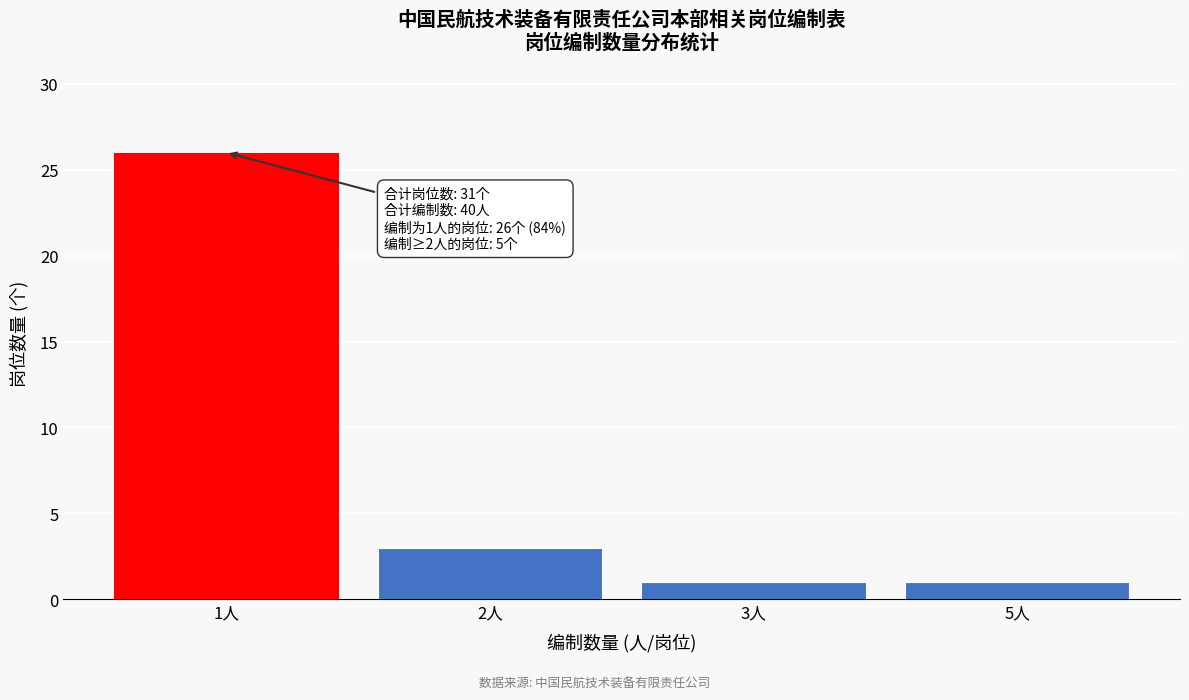

Reading left to right, what are all the values shown in this chart?

1人=26	2人=3	3人=1	5人=1